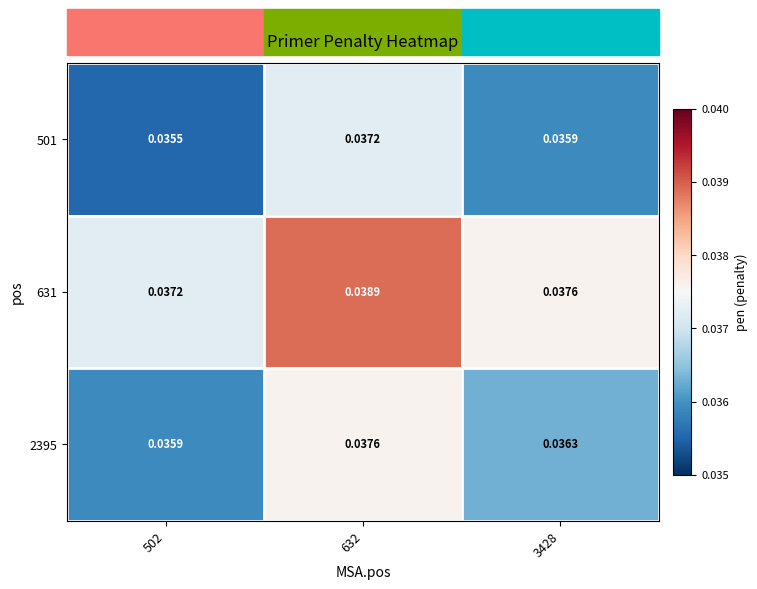

Which series has the largest total across all categories?

631